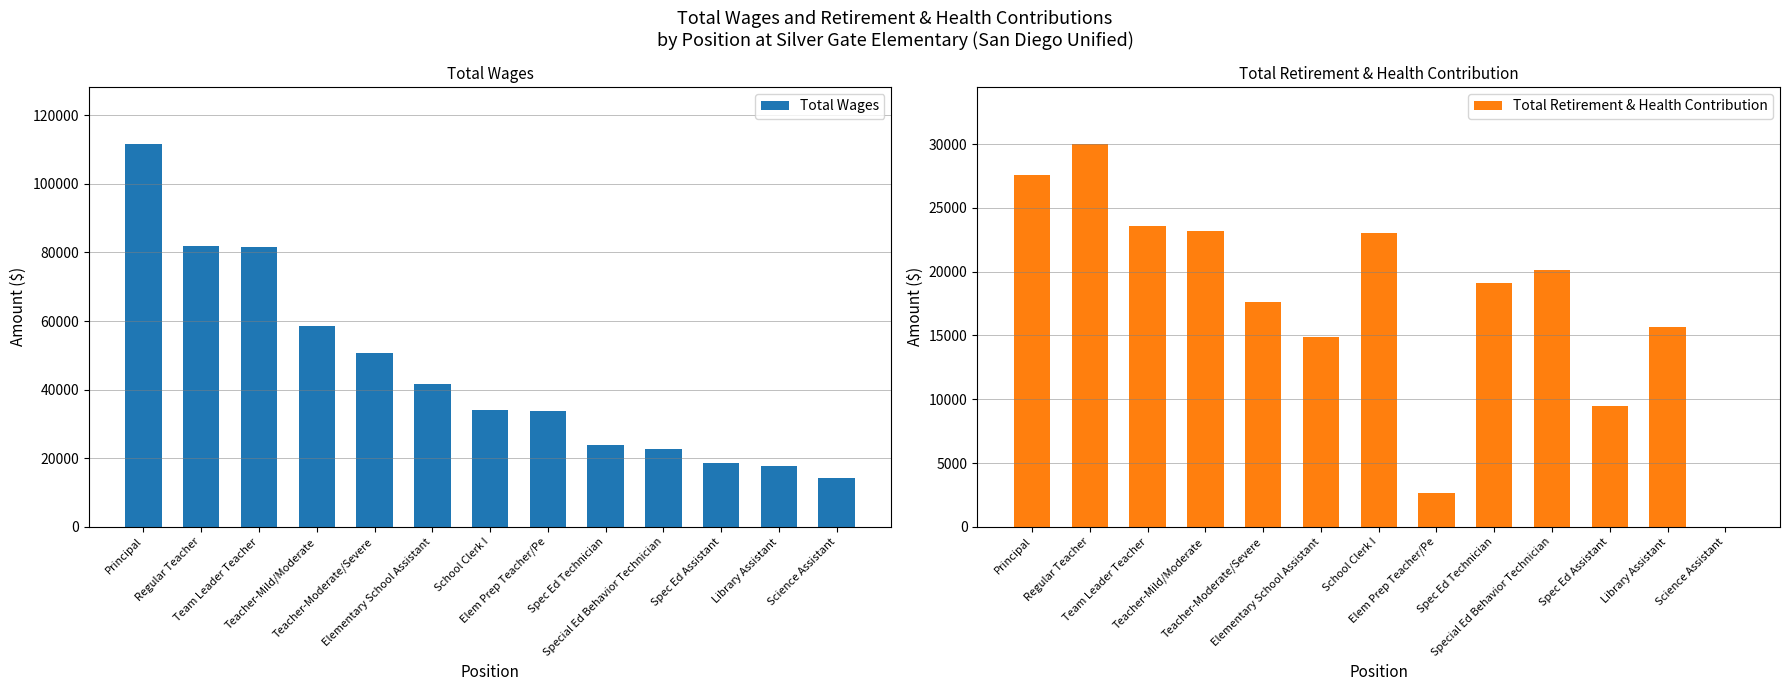

How many data points in Total Retirement & Health Contribution are less than 19144?

6